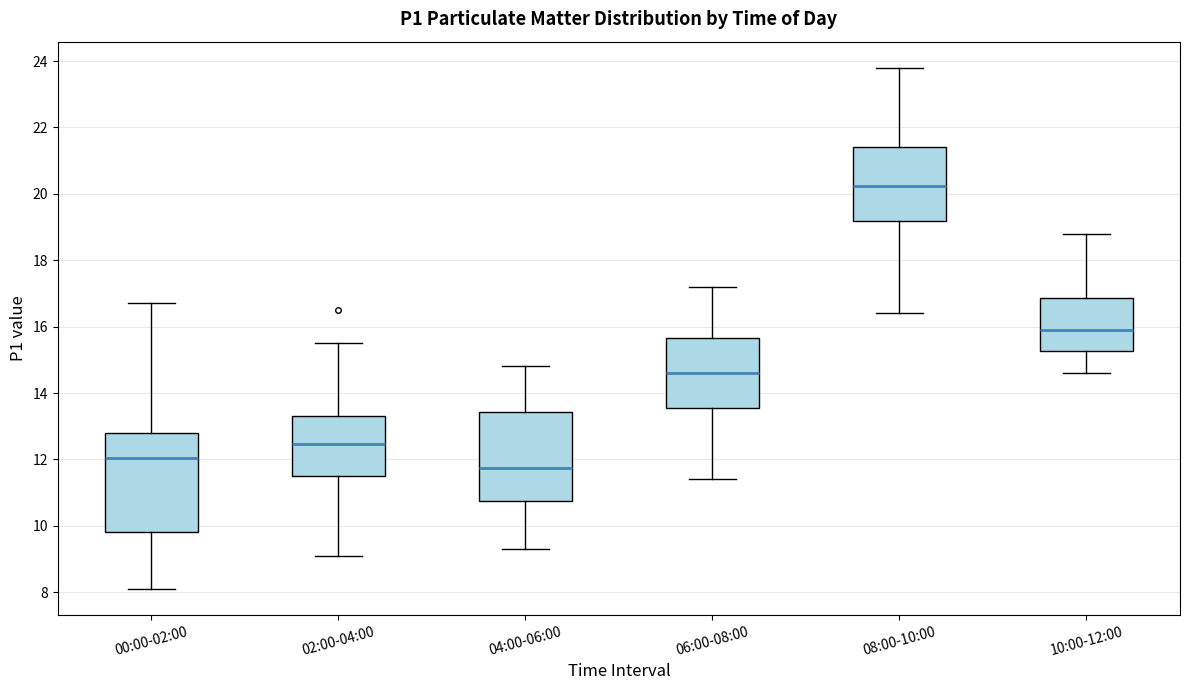

Reading left to right, read every box against the y-axis: the position of its median line, the range the box covers, and the ends of its whiskers. The values are not printed on the chart, so give them approximately, as read against the axis.

00:00-02:00: median 12.0, box 9.8 to 12.8, whiskers 8.2 to 16.8
02:00-04:00: median 12.4, box 11.6 to 13.4, whiskers 9.2 to 15.6
04:00-06:00: median 11.8, box 10.8 to 13.4, whiskers 9.4 to 14.8
06:00-08:00: median 14.6, box 13.6 to 15.6, whiskers 11.4 to 17.2
08:00-10:00: median 20.2, box 19.2 to 21.4, whiskers 16.4 to 23.8
10:00-12:00: median 16.0, box 15.2 to 16.8, whiskers 14.6 to 18.8